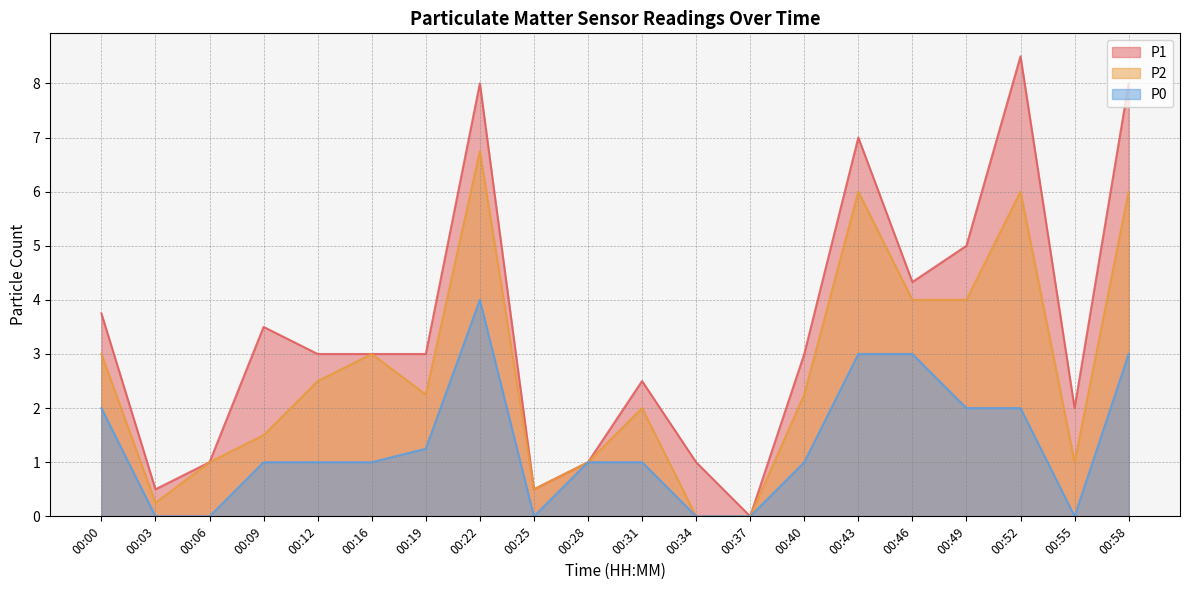

How many lines are shown in the chart?

3